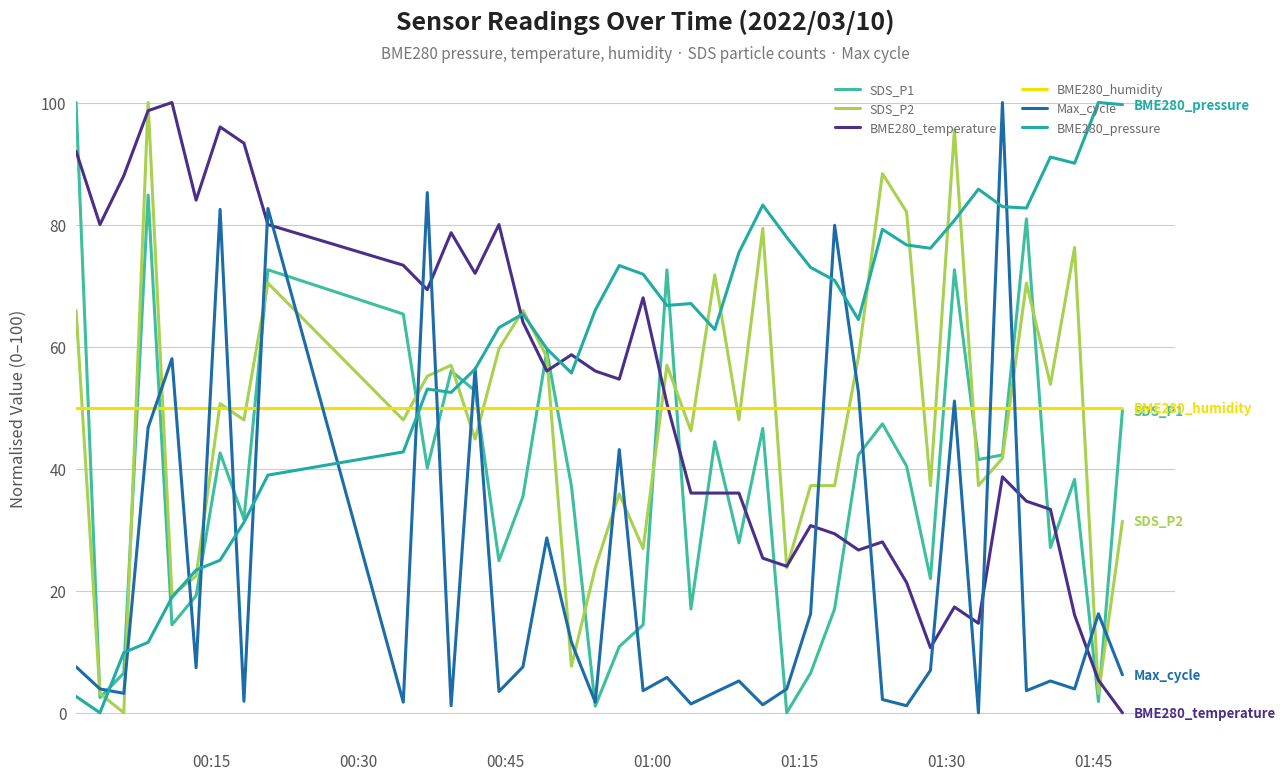

What are all the series names shown in the legend?

SDS_P1, SDS_P2, BME280_temperature, BME280_humidity, Max_cycle, BME280_pressure